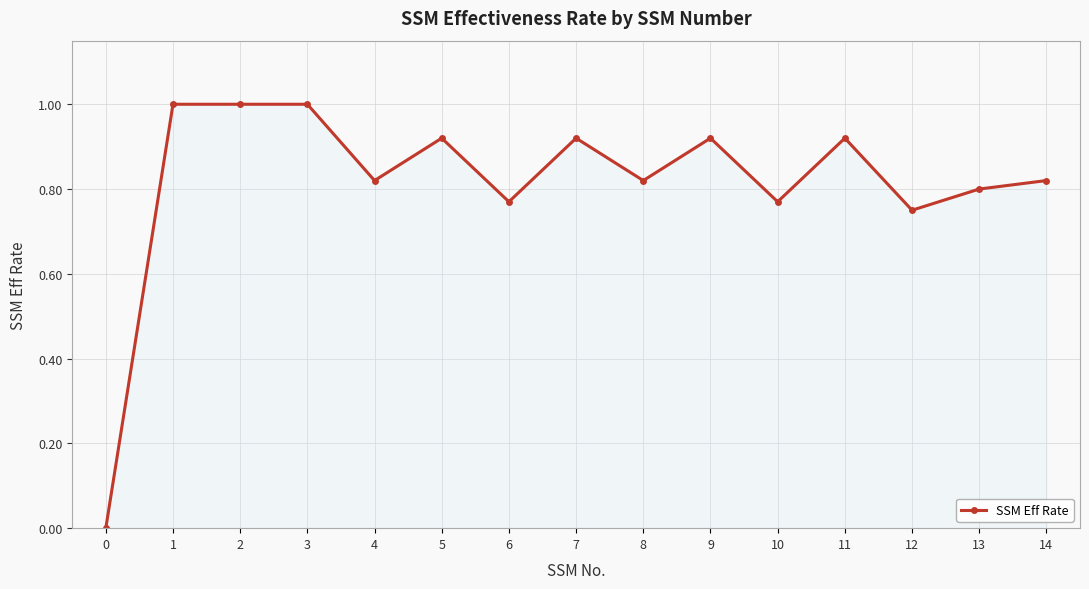

What is the change in value from 0 to 13?

+0.8